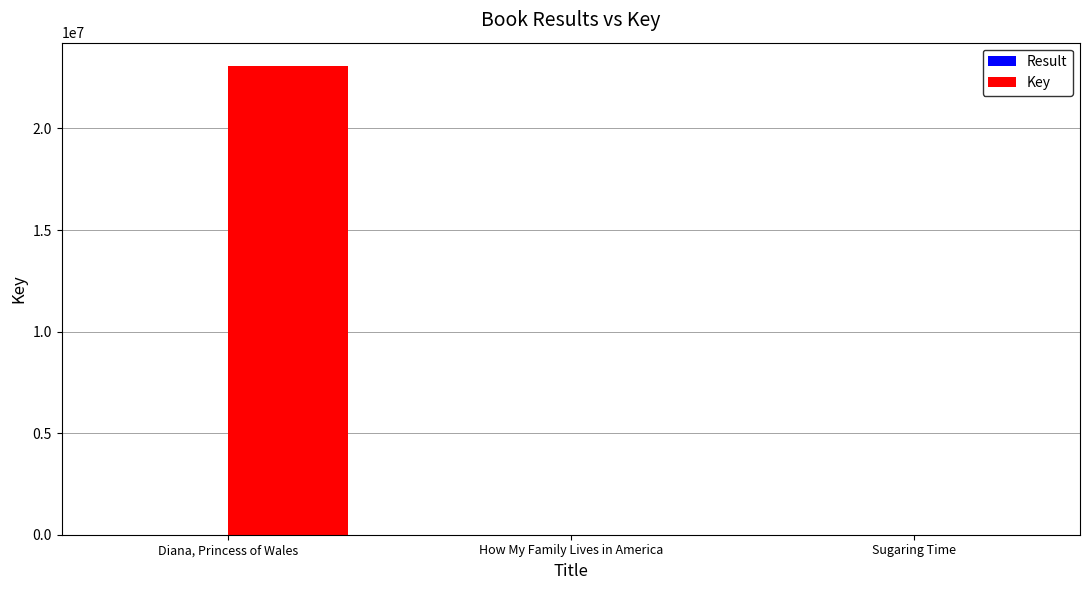

Between Diana, Princess of Wales and Sugaring Time, which series saw the biggest shift?

Key